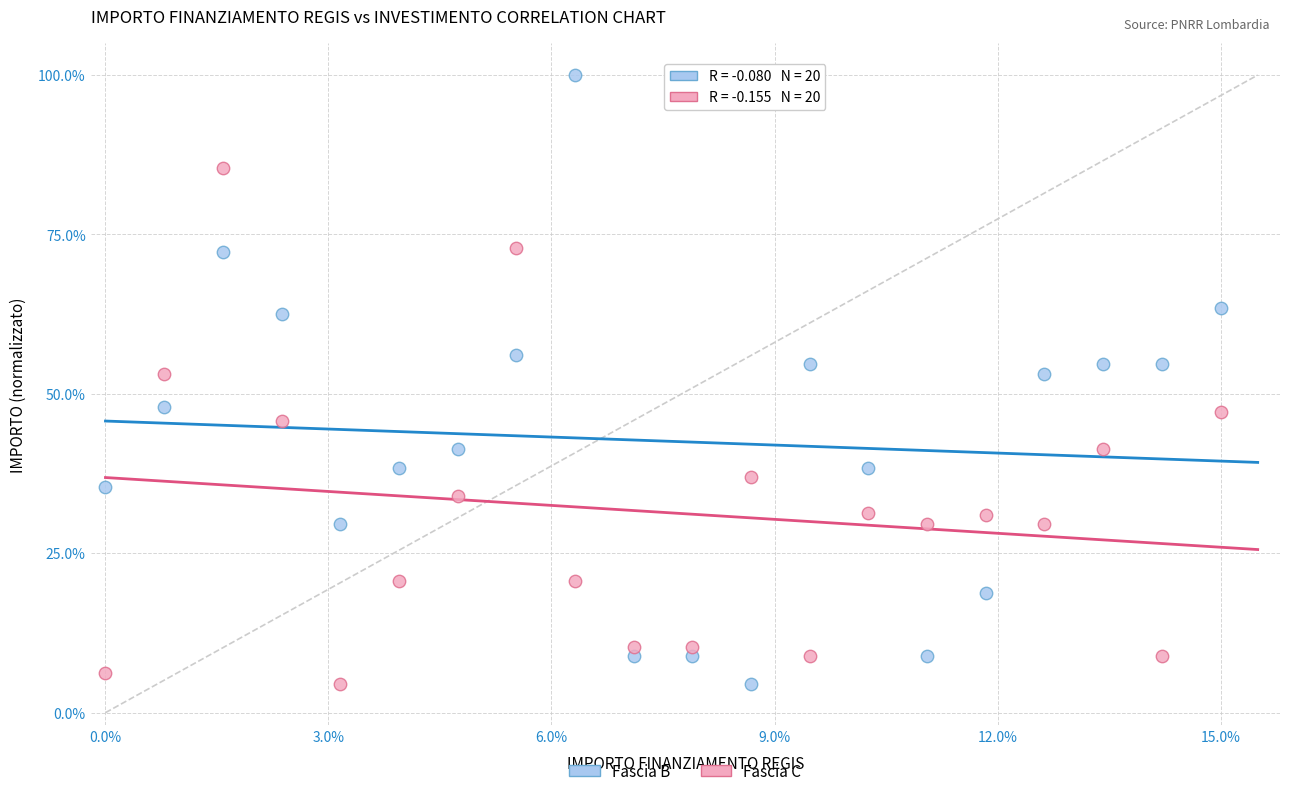

What are all the series names shown in the legend?

Fascia B, Fascia C